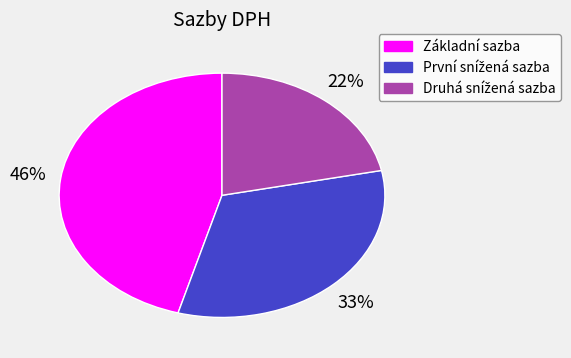

What percentage is the Základní sazba slice, to the nearest percent?

46%